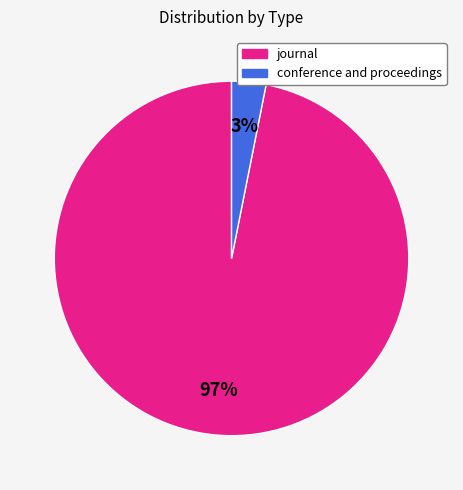

Which has a higher value, journal or conference and proceedings?

journal